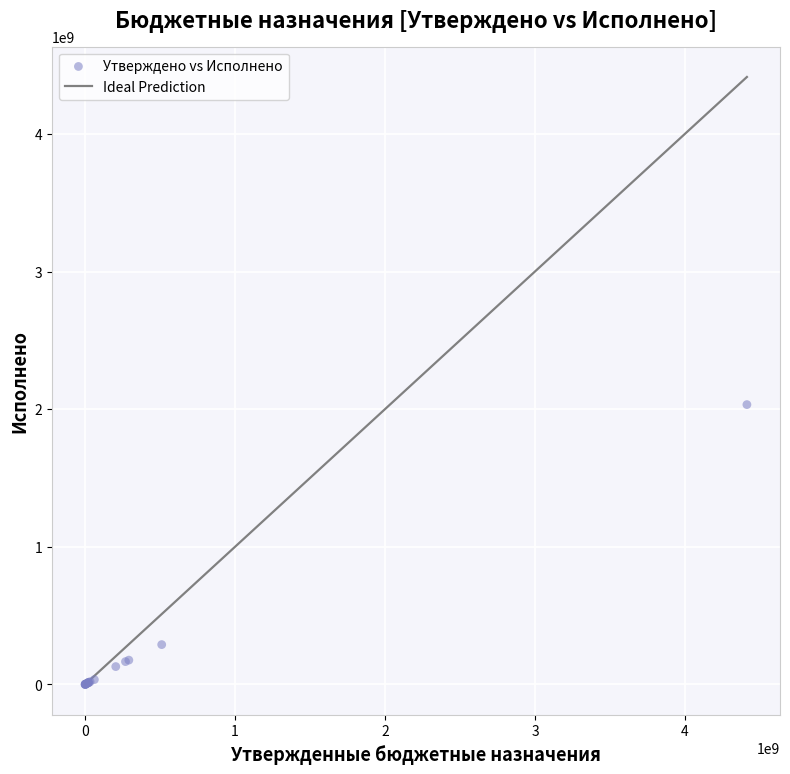

What Y value in the scatter plot is closest to 1016492693?

289061713.4